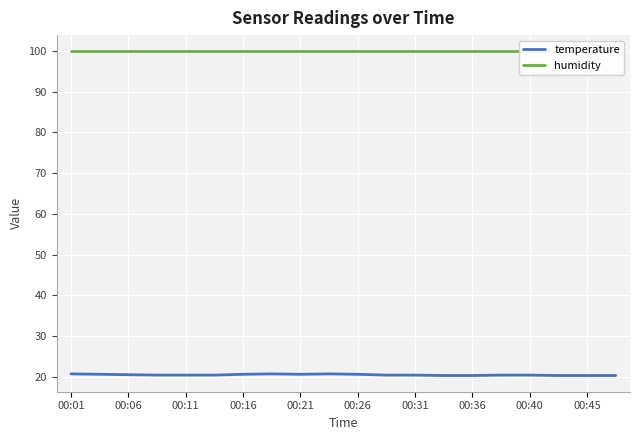

The value of temperature at 00:01 is 14.3. True or false?

False